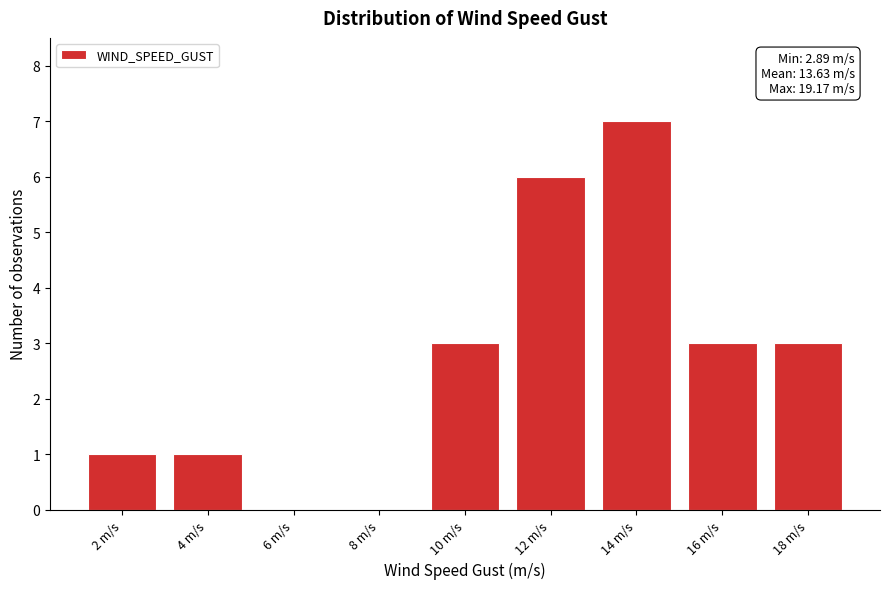

Reading left to right, extract all data points from this chart.

2 m/s=1	4 m/s=1	6 m/s=0	8 m/s=0	10 m/s=3	12 m/s=6	14 m/s=7	16 m/s=3	18 m/s=3